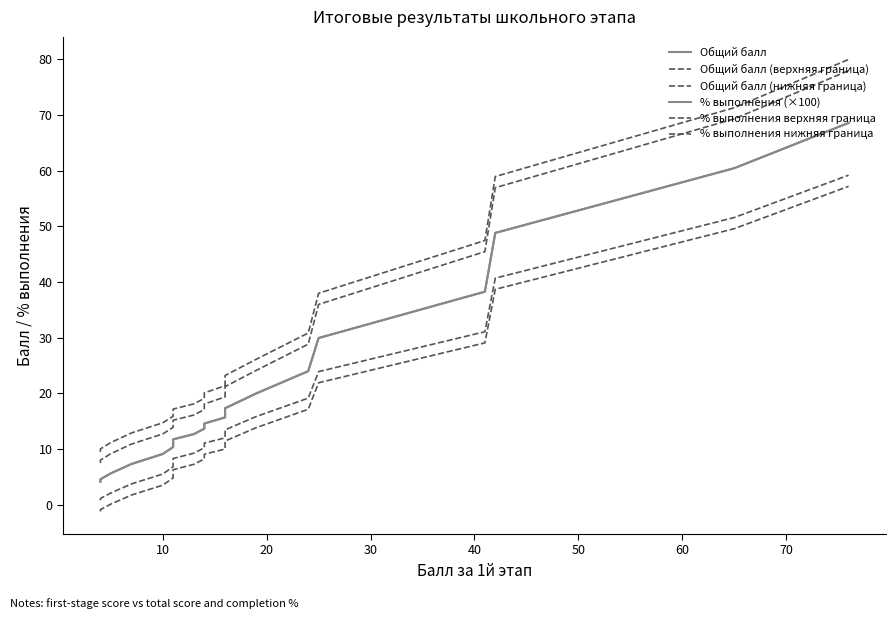

Reading right to left, extract all data points from this chart.

Общий балл: 68.6	60.4	48.8	38.3	29.9	24.0	20.0	17.3	15.7	14.6	13.7	12.7	11.7	11.1	10.4	9.1	7.3	5.6	4.6	4.2
Общий балл (верхняя граница): 79.9	71.3	58.9	47.4	38.0	30.8	26.1	23.2	21.4	20.1	19.1	18.1	17.2	16.5	15.9	14.7	12.9	11.2	10.0	9.5
Общий балл (нижняя граница): 57.2	49.6	38.7	29.1	21.9	17.1	13.9	11.5	10.0	9.1	8.2	7.3	6.3	5.6	4.8	3.5	1.8	0.1	-0.9	-1.2
% выполнения (×100): 68.6	60.4	48.8	38.3	29.9	24.0	20.0	17.3	15.7	14.6	13.7	12.7	11.7	11.1	10.4	9.1	7.3	5.6	4.6	4.2
% выполнения верхняя граница: 77.9	69.3	56.9	45.4	36.0	28.8	24.1	21.2	19.4	18.1	17.1	16.1	15.2	14.5	13.9	12.7	10.9	9.2	8.0	7.5
% выполнения нижняя граница: 59.2	51.6	40.7	31.1	23.9	19.1	15.9	13.5	12.0	11.1	10.2	9.3	8.3	7.6	6.8	5.5	3.8	2.1	1.1	0.8